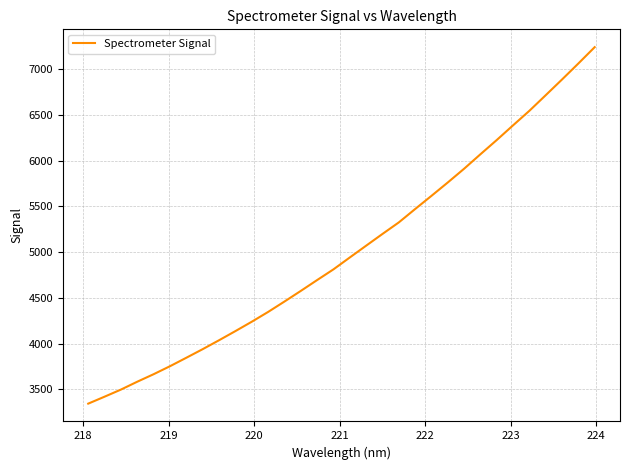

True or false: the data has more than 0 interior local peaks.

False